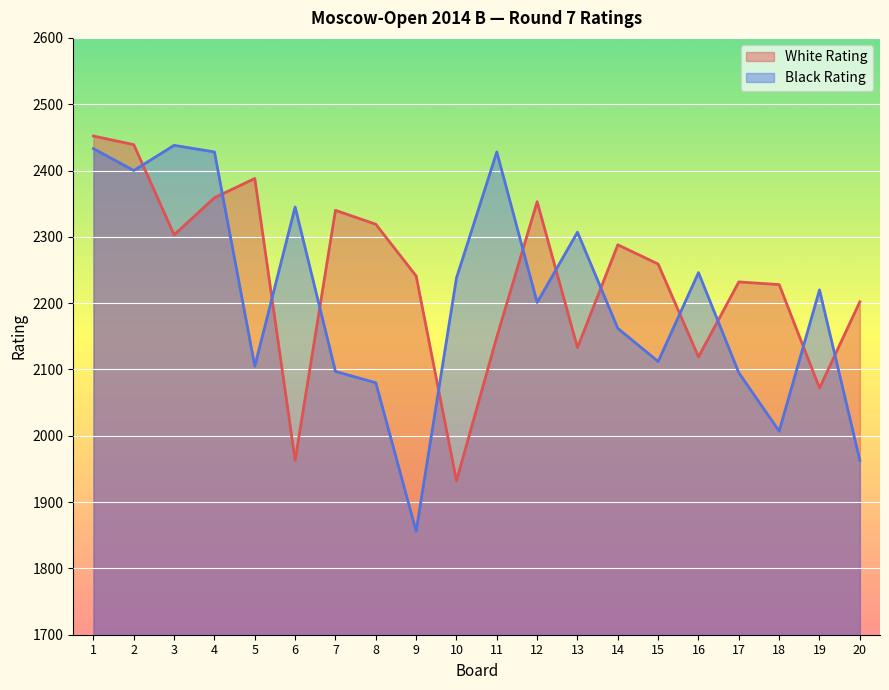

Read the Black Rating value at 9.

1856